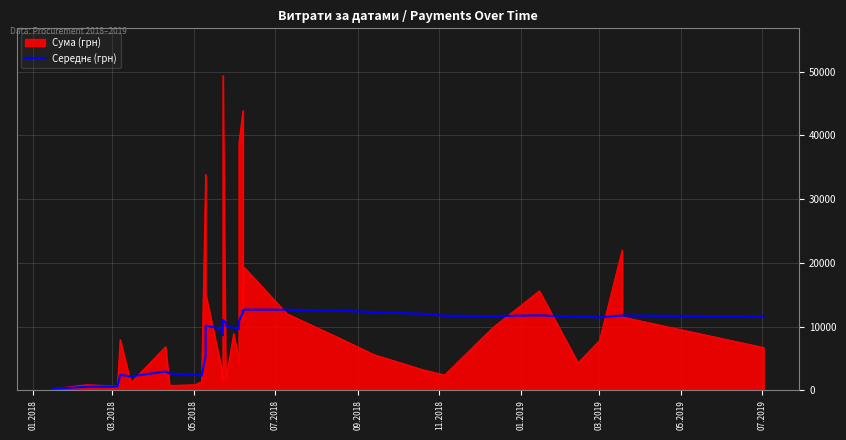

The chart shows a value of 4062.8 at 05.2019. True or false?

False